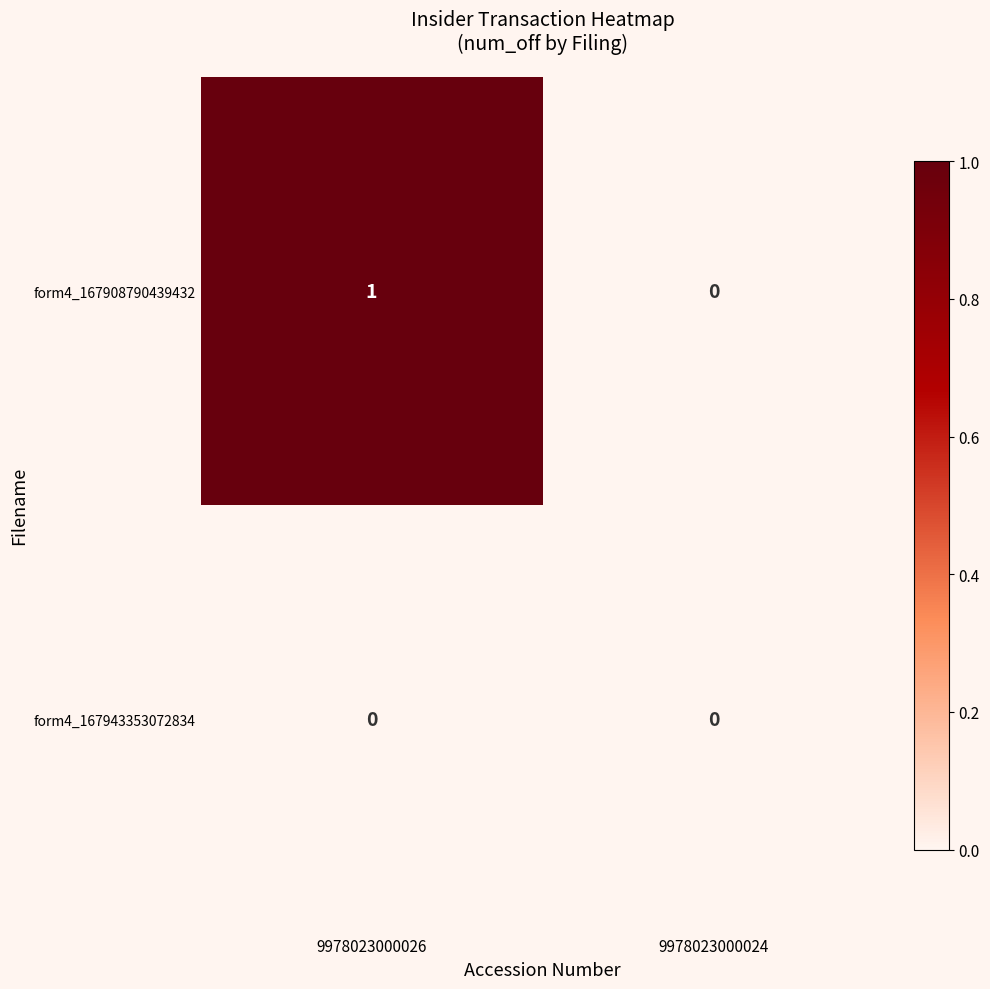

At which category is the sum across all series the highest?

9978023000026